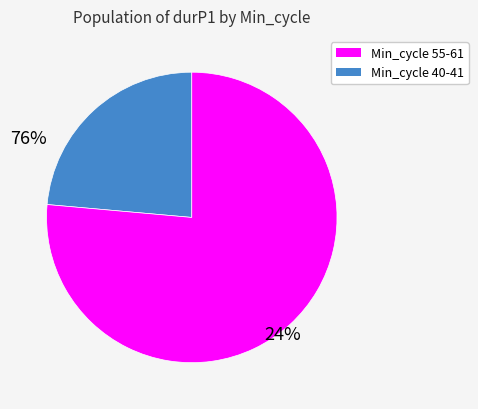

Count the number of slices in the pie.

2